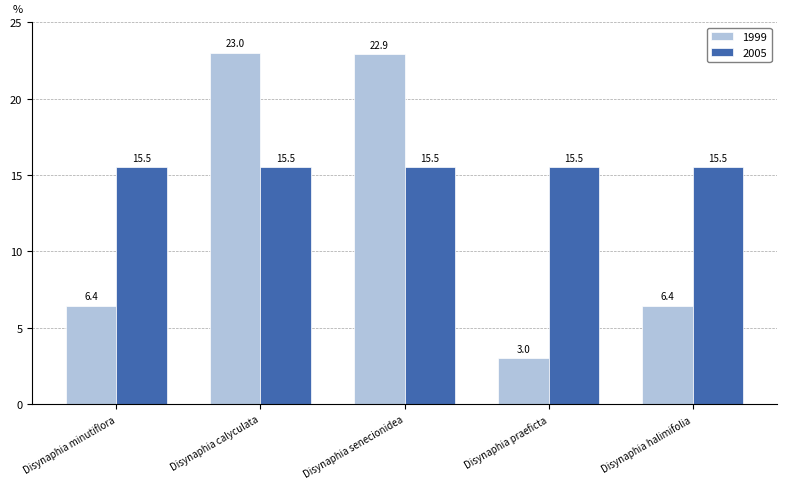

What is the sum of all 2005 values?

77.5